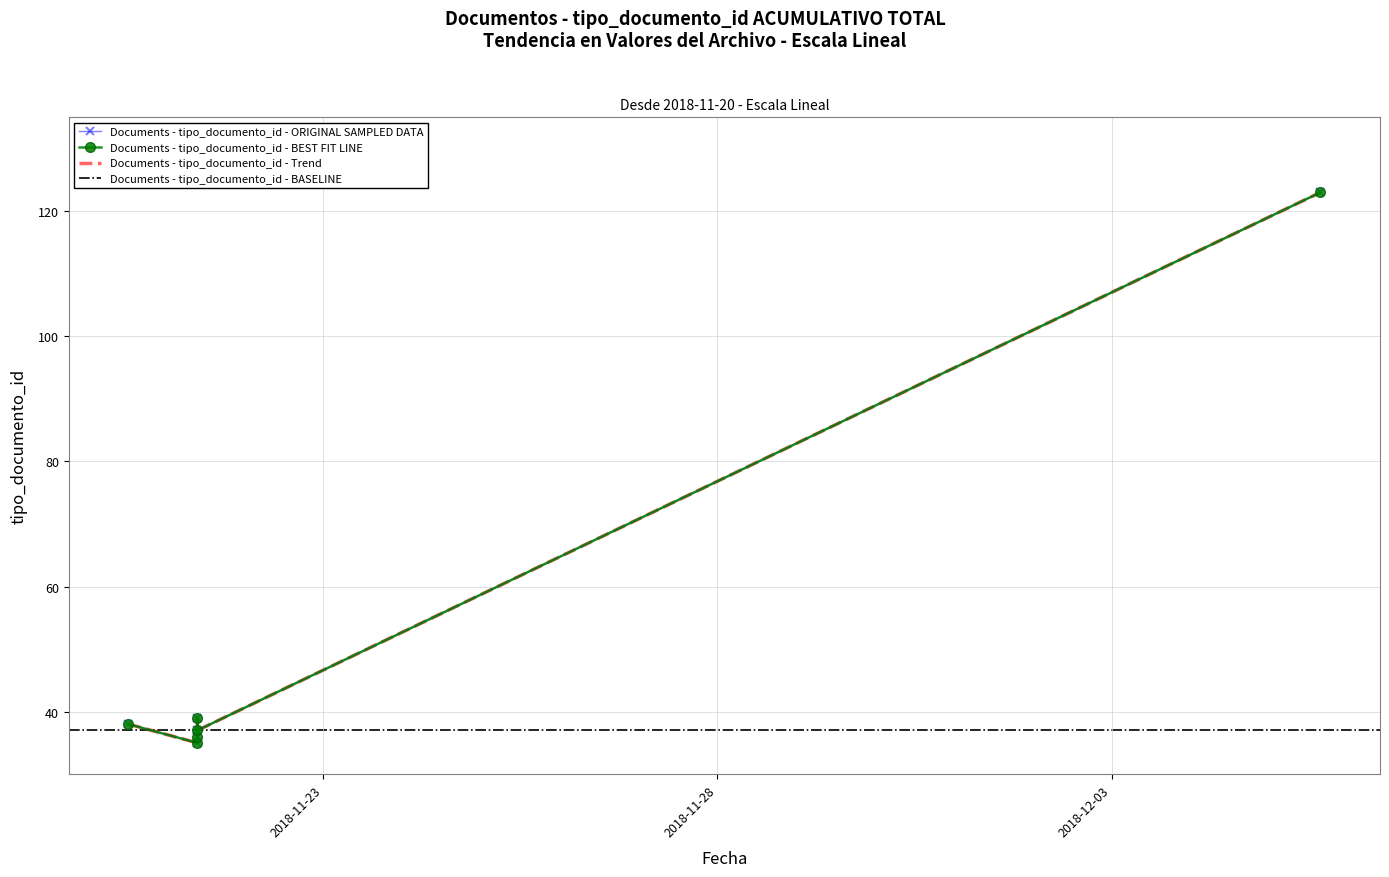

How many data points does each series have?

6